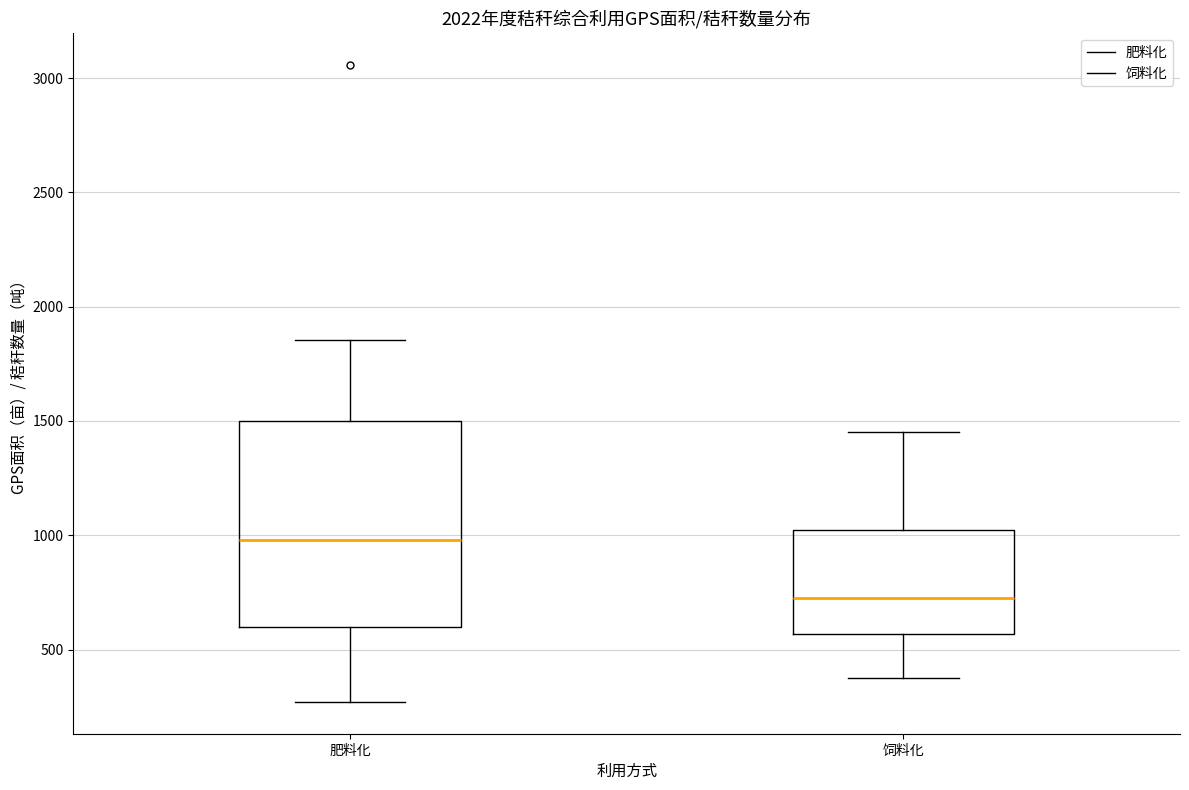

Which box is the tallest, from its lower edge to its upper edge?

肥料化